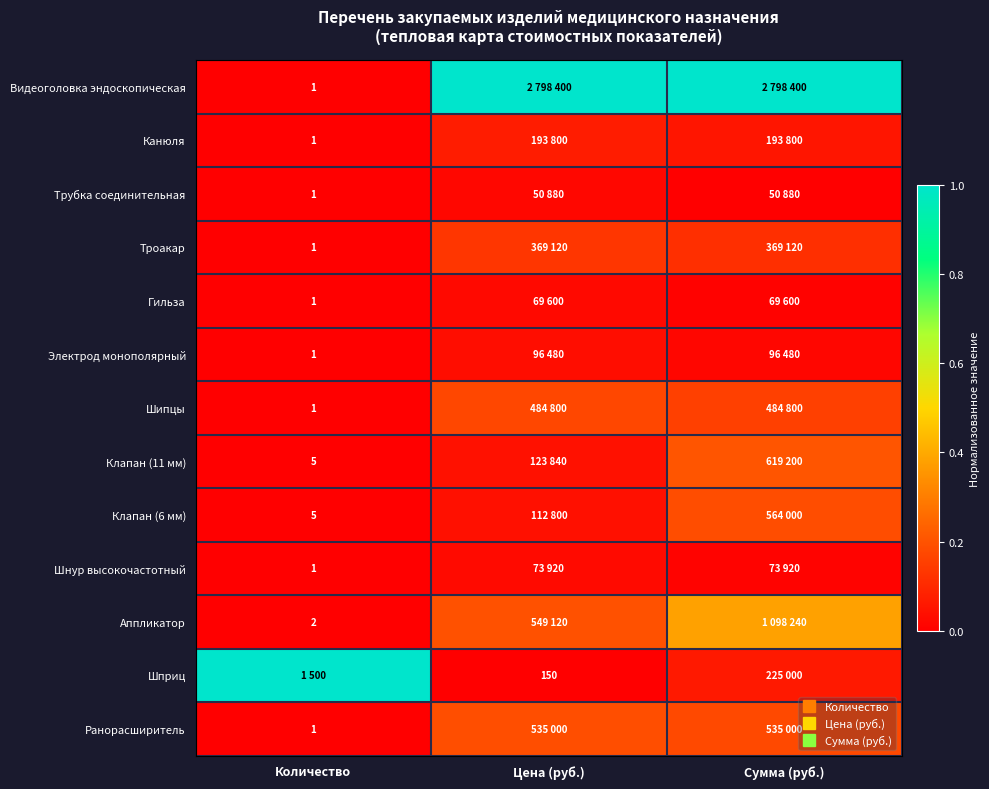

Is the value of Шнур высокочастотный at Цена (руб.) greater than the value of Шипцы at Цена (руб.)?

No